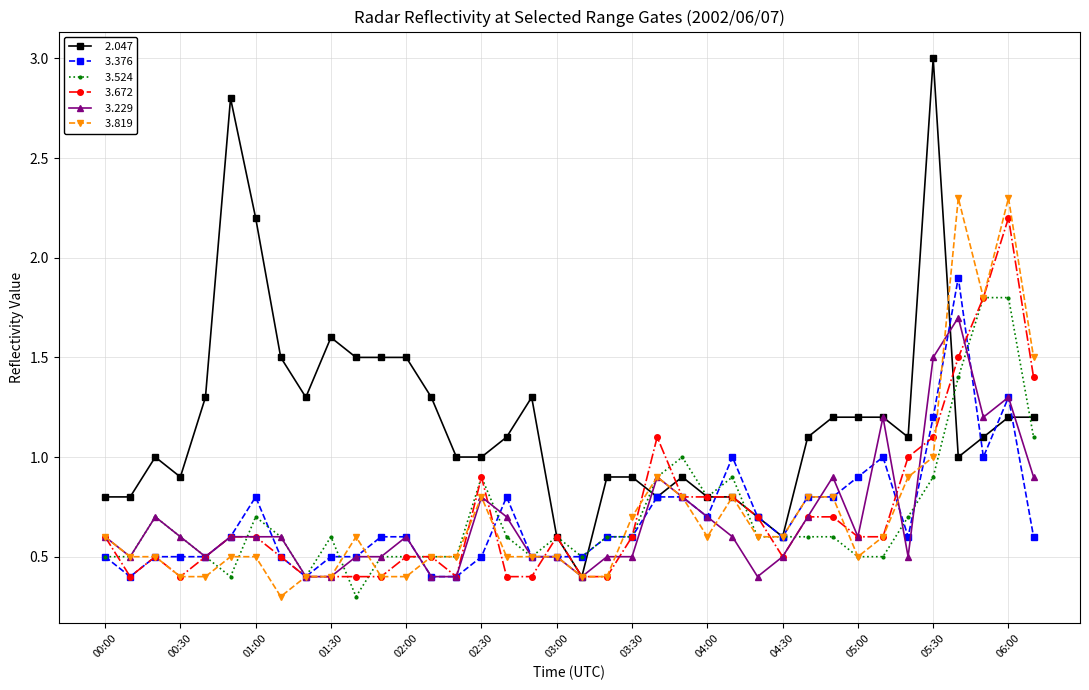

What is the smallest value displayed?

0.3